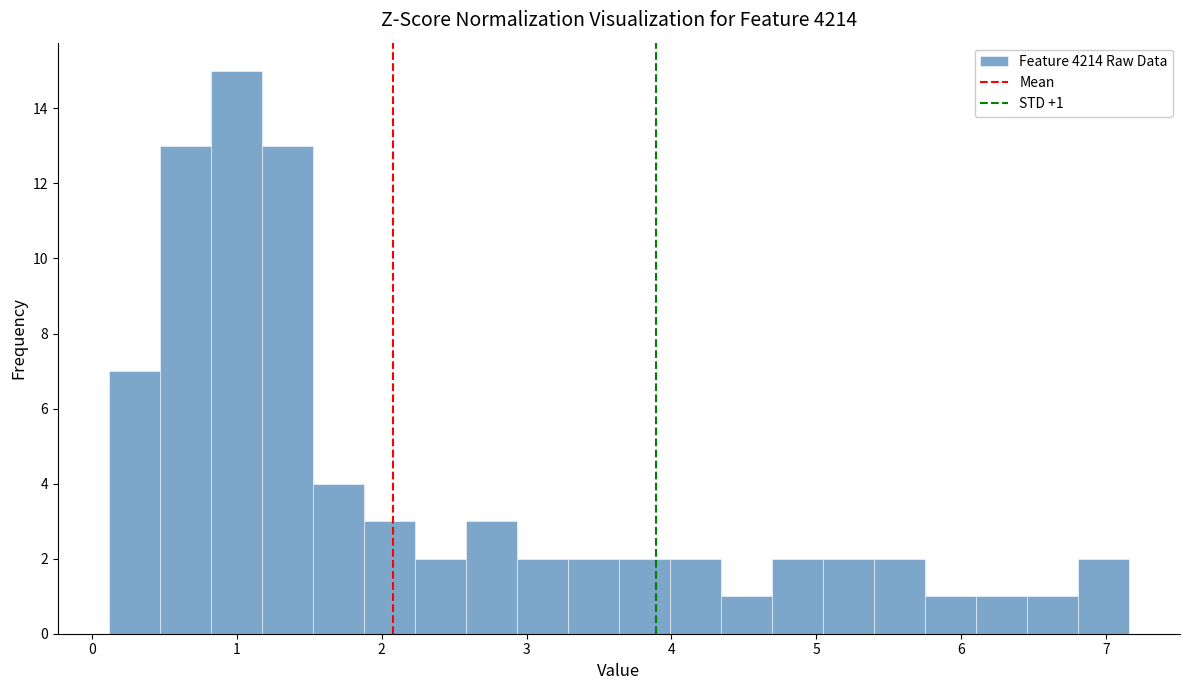

Read against the x-axis, roughly where is the centre of the tallest bar?

1.0